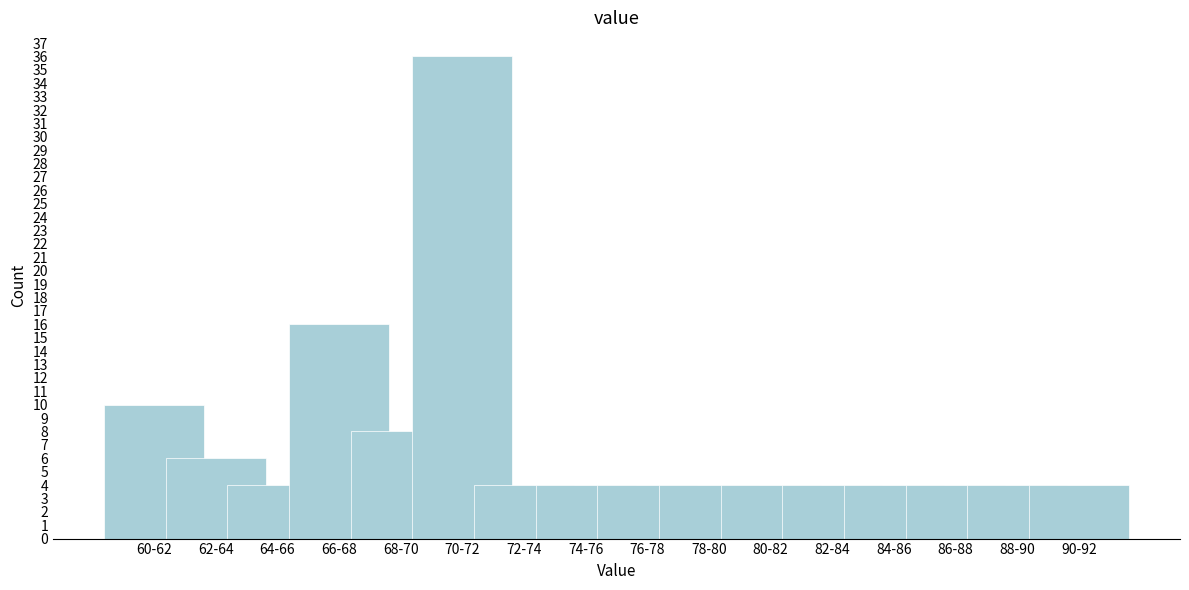

Reading left to right, list all the values displayed in this chart.

10	6	4	16	8	36	4	4	4	4	4	4	4	4	4	4